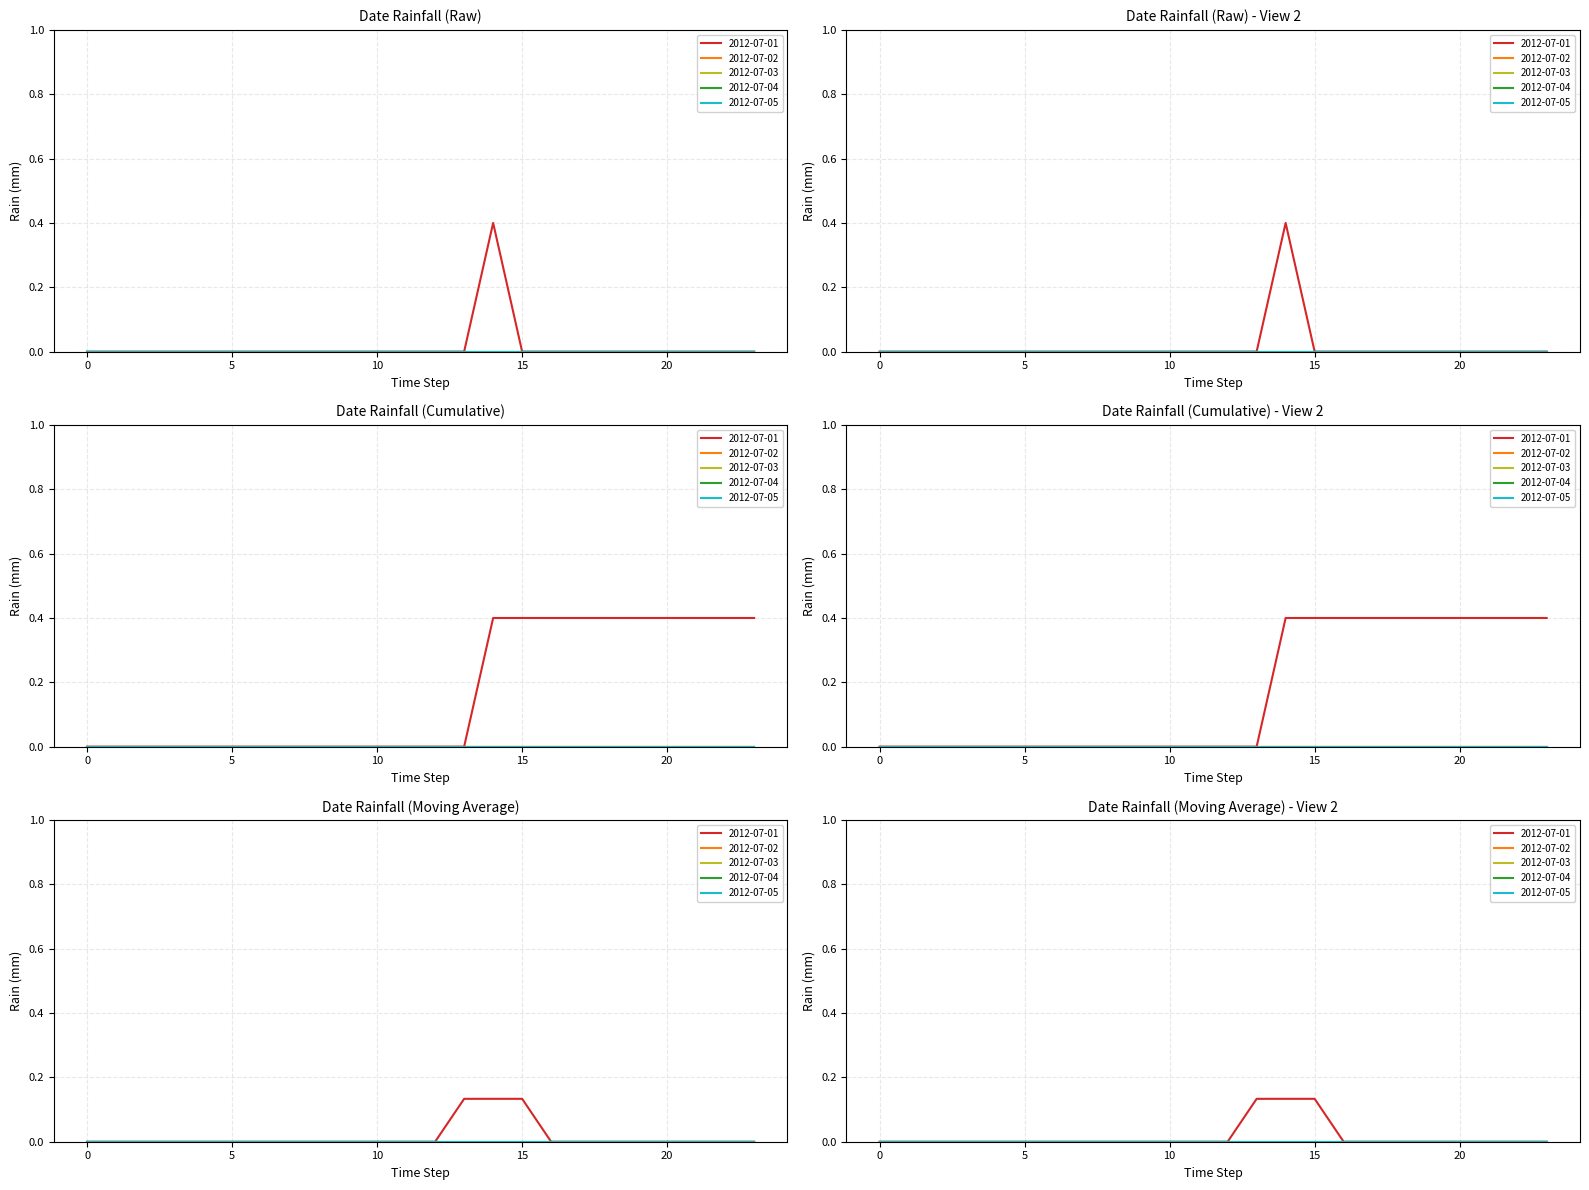

The value of 2012-07-01 at 18:00 is 0.2. True or false?

False